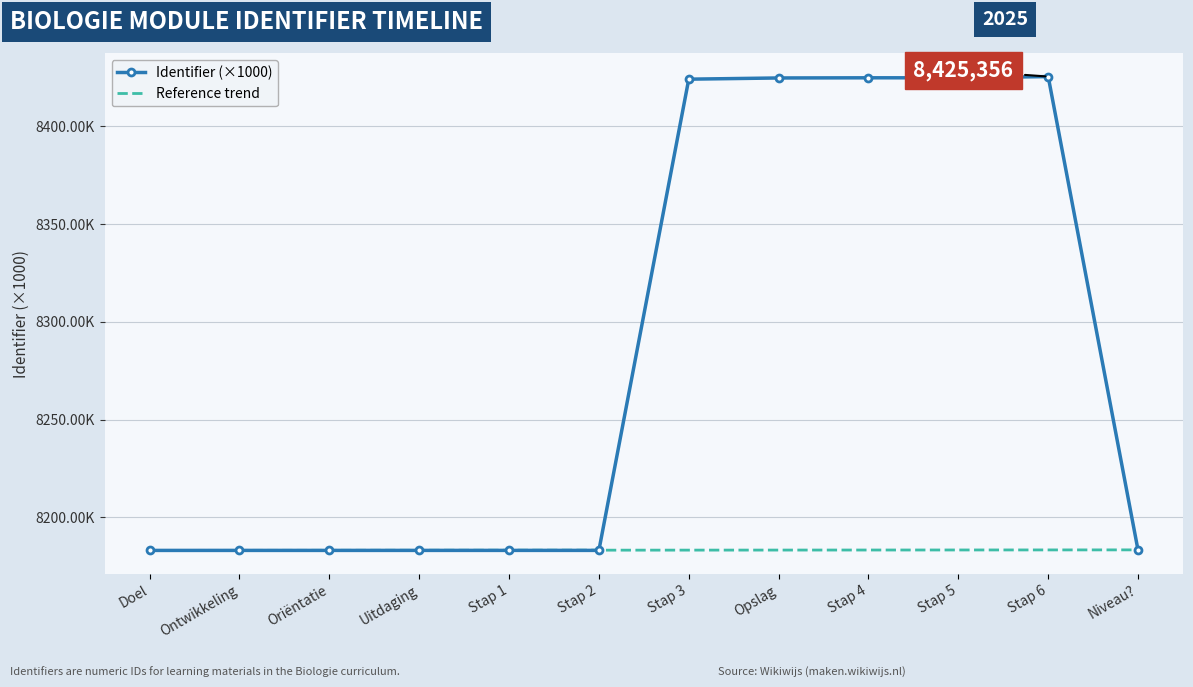

What are all the series names shown in the legend?

Identifier (×1000), Reference trend